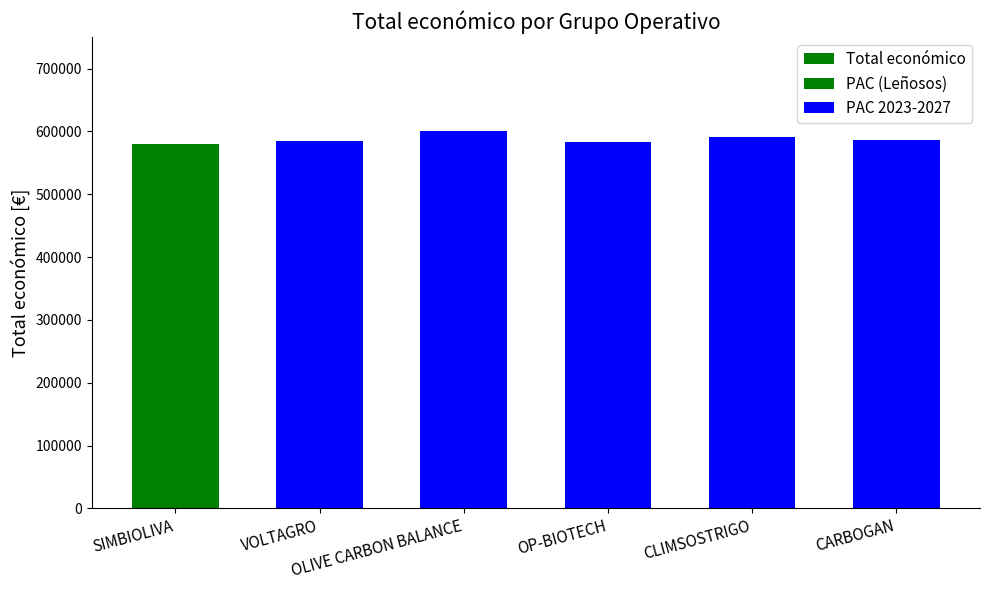

Which has a higher value, VOLTAGRO or OP-BIOTECH?

VOLTAGRO